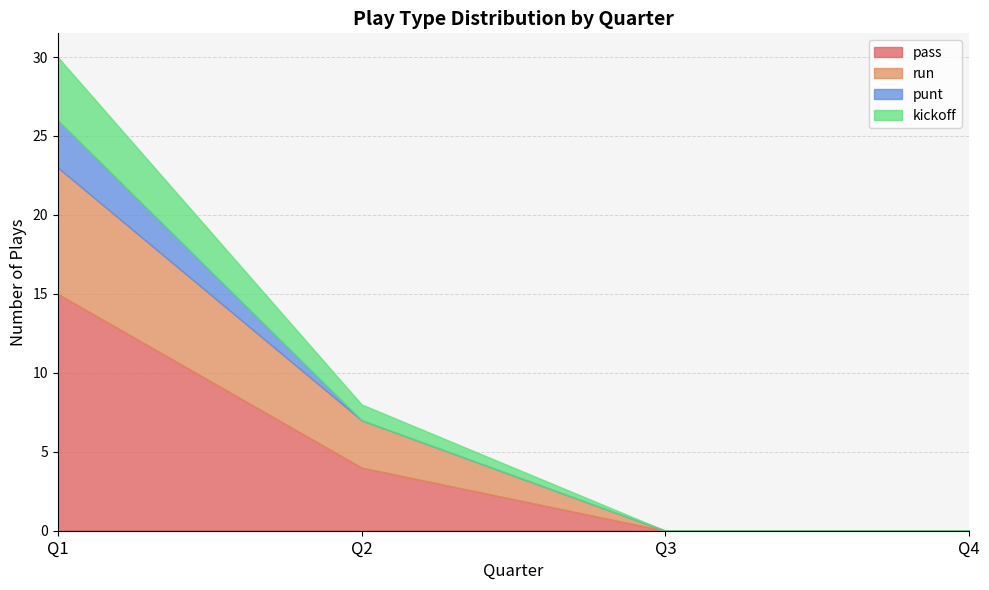

At which label is pass closest to 7?

Q2